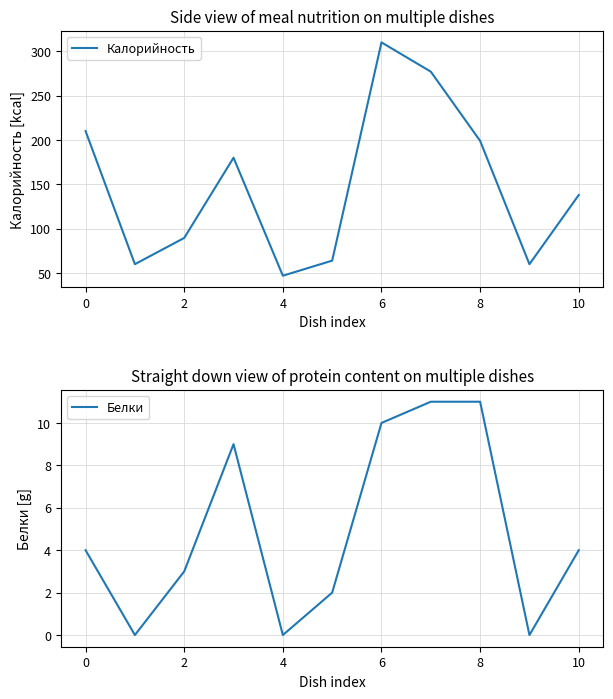

What is the minimum value for Калорийность?

47.0